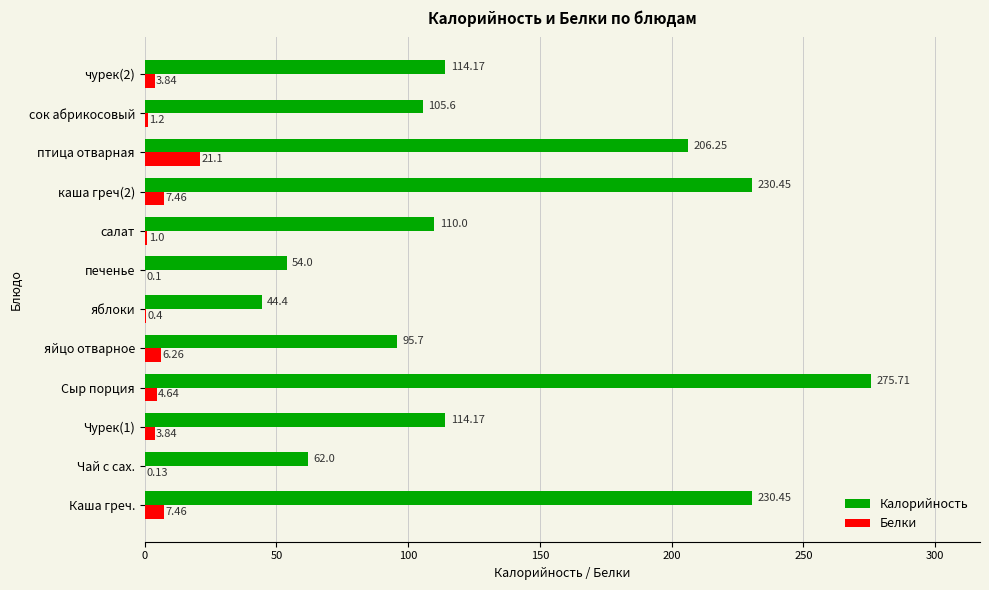

At which category is the sum across all series the highest?

Сыр порция